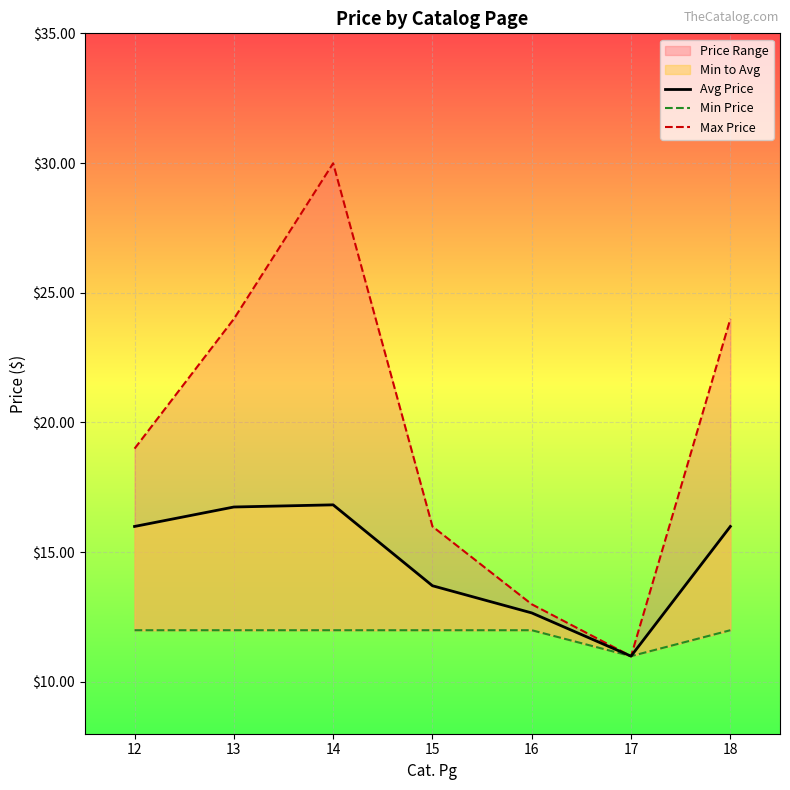

What is the minimum value for Avg Price?

11.0